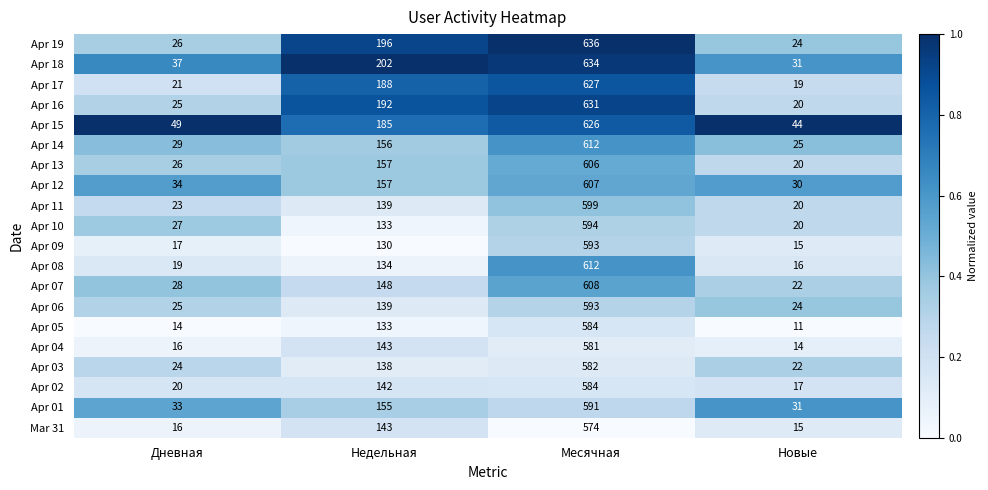

The Apr 18 series shows 895 at Месячная. True or false?

False